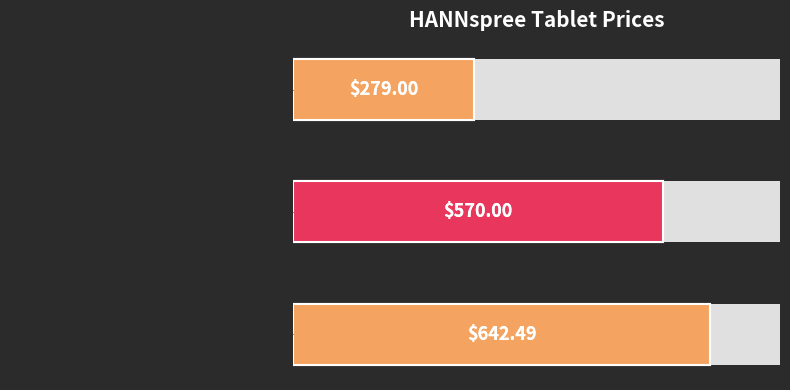

Is it true that the value at Tableta HANNspree Pad Zeus 2 is 158.2?

False